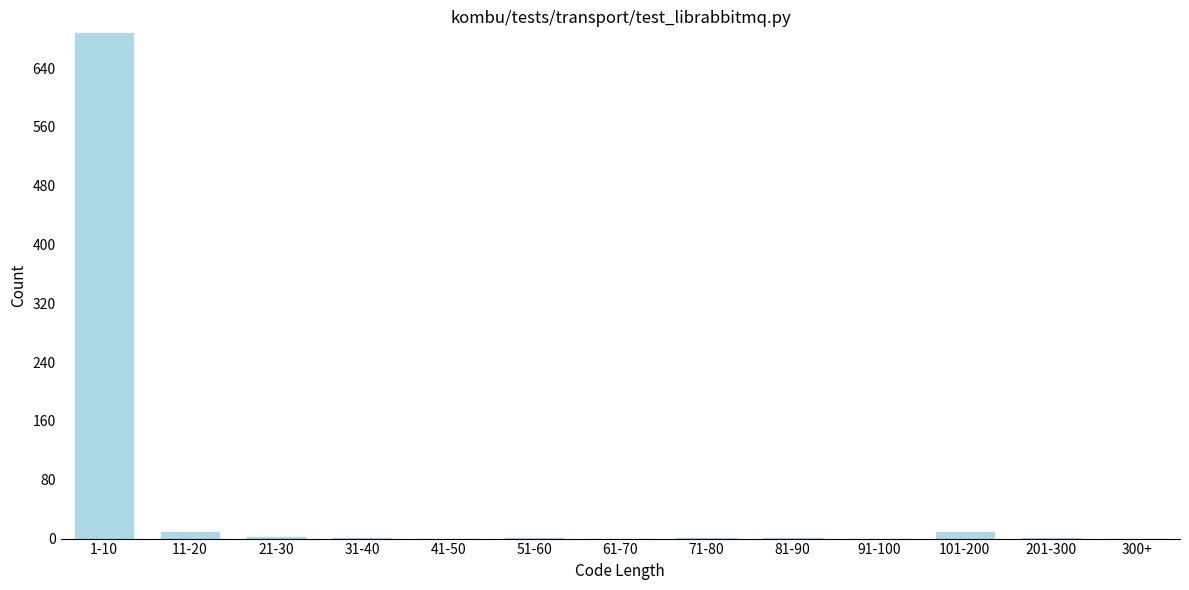

What is the greatest value displayed?

689